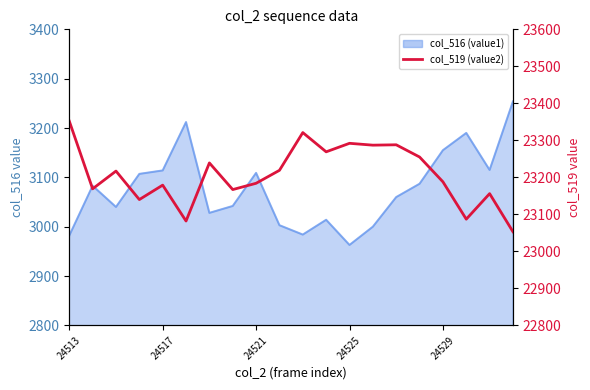

What is the approximate value at 19, to the nearest 50?

23050